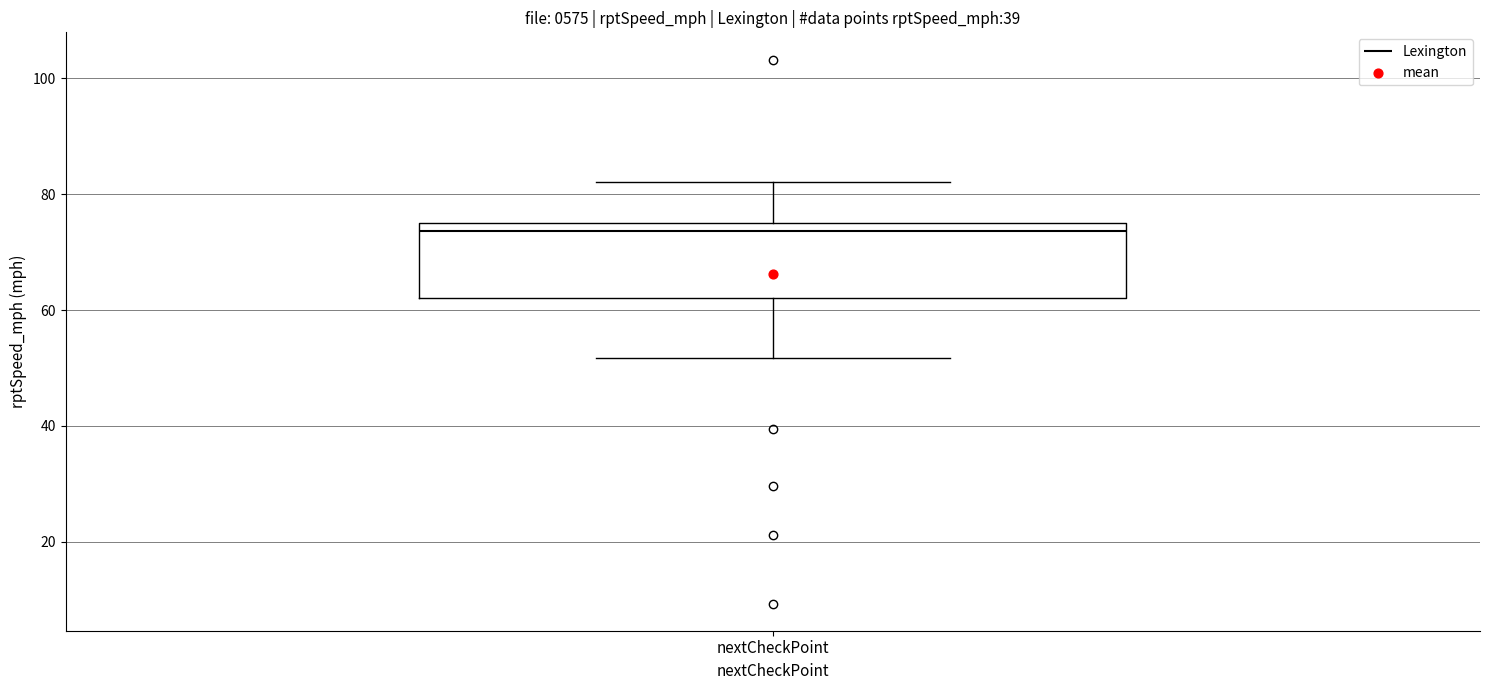

Where does the upper whisker of the box for nextCheckPoint end on the y-axis? The values are not printed on the chart, so give them approximately, as read against the axis.

82